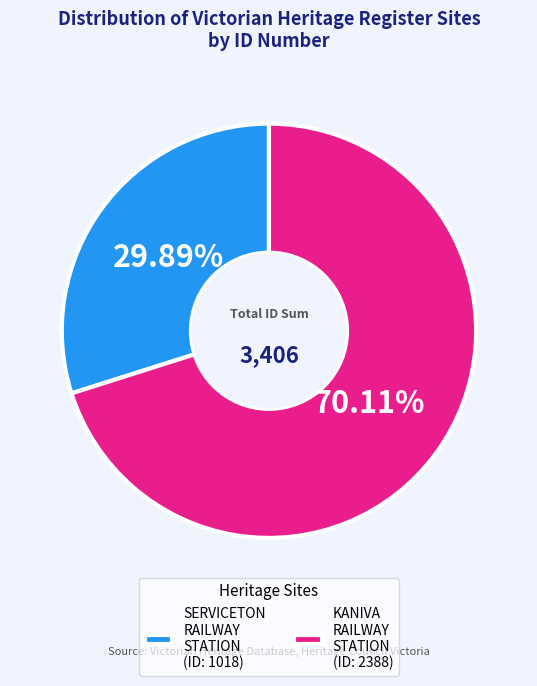

What portion of the pie excludes KANIVA RAILWAY STATION?

29.9%